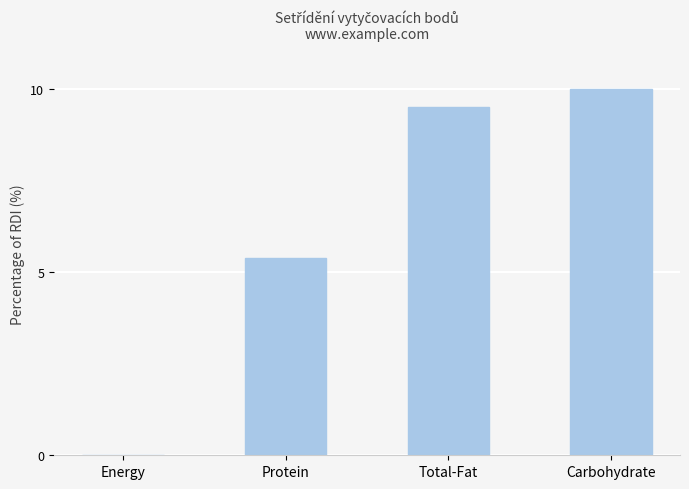

Reading left to right, list all the values displayed in this chart.

Energy=0.0	Protein=5.4	Total-Fat=9.5	Carbohydrate=10.0